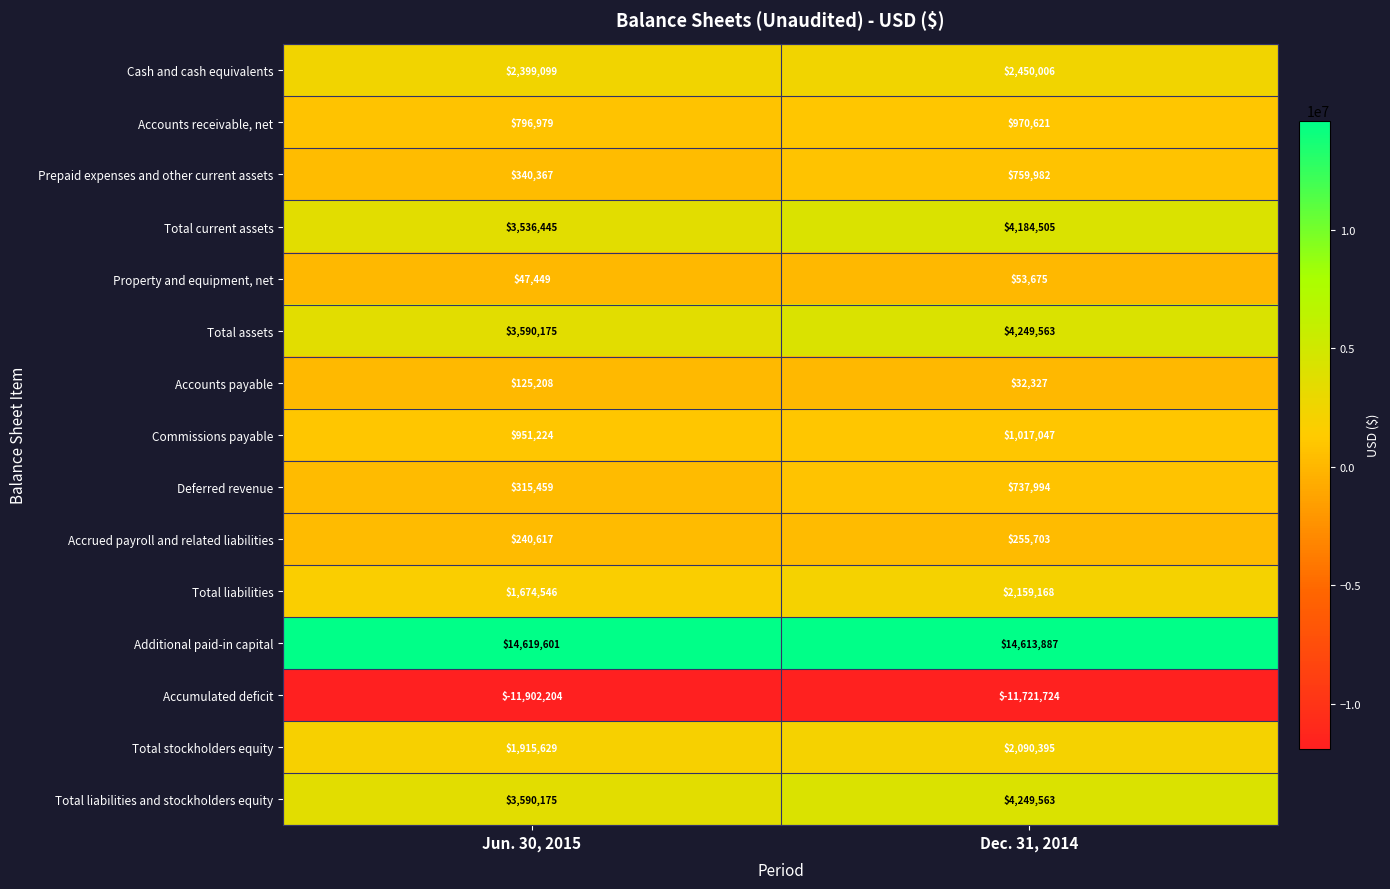

What is the spread (max minus min) of values at Dec. 31, 2014?

26335611